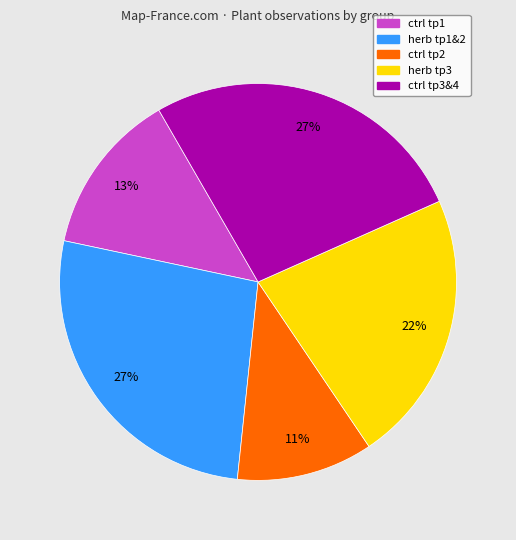

Is there a majority slice in this chart?

No